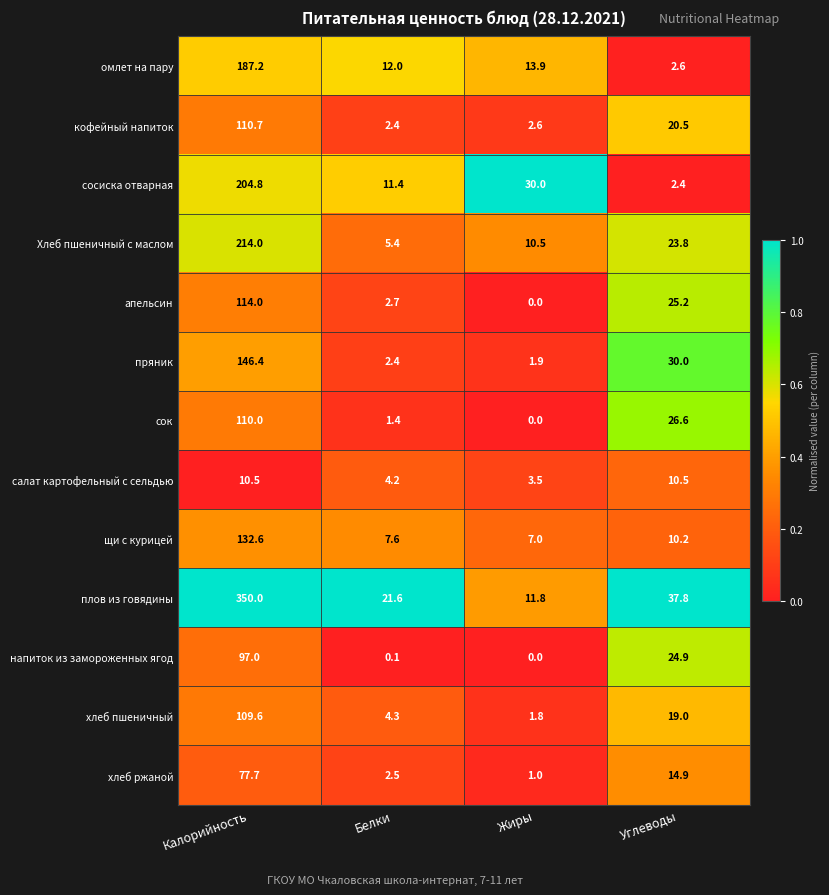

The value of хлеб ржаной at Жиры is 1.6. True or false?

False